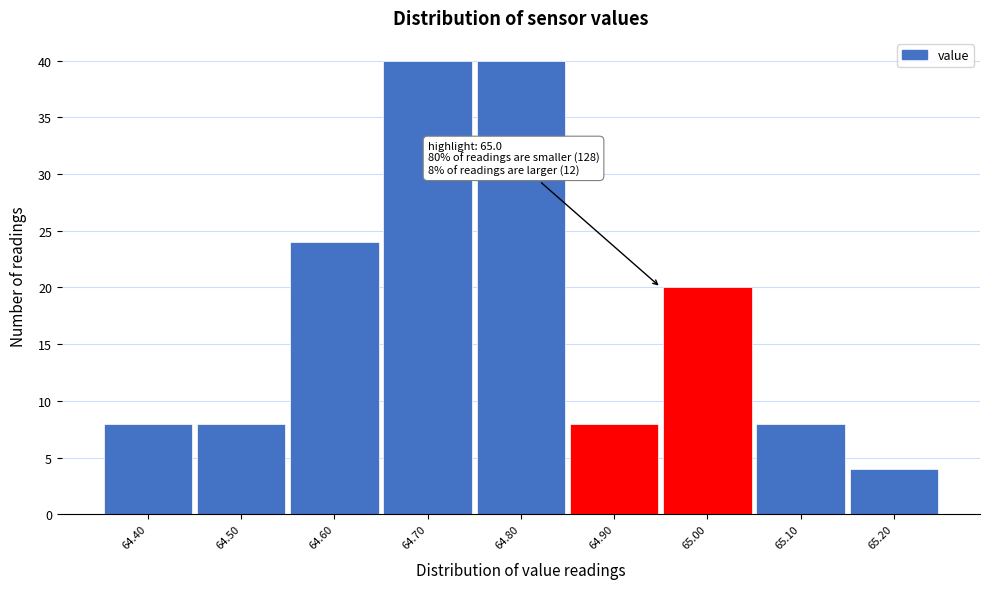

Reading left to right, extract all data points from this chart.

64.40=8	64.50=8	64.60=24	64.70=40	64.80=40	64.90=8	65.00=20	65.10=8	65.20=4